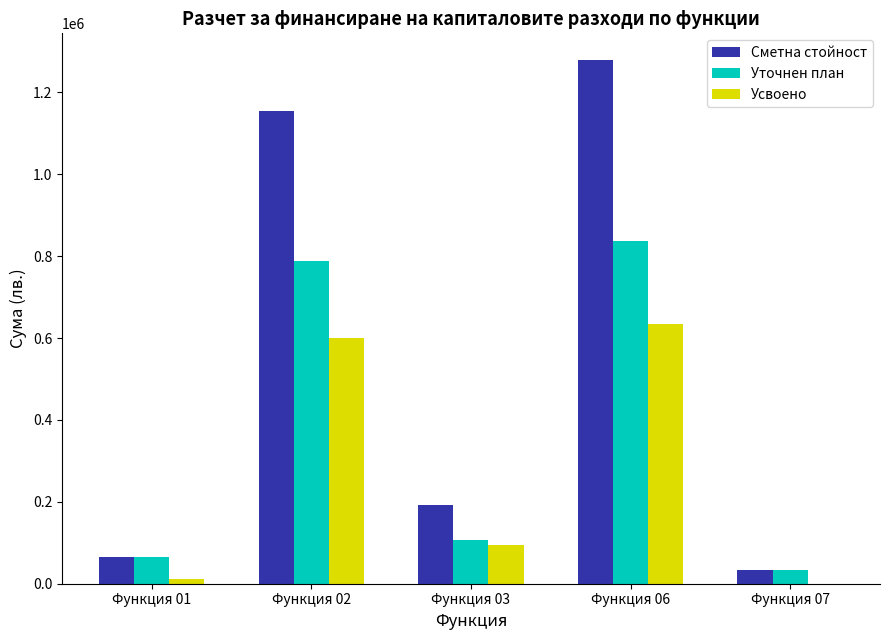

Is the value of Уточнен план at Функция 02 greater than the value of Сметна стойност at Функция 03?

Yes